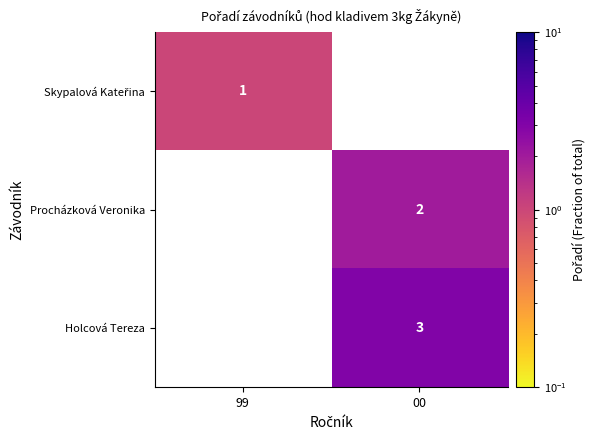

Between 00 and 99, which is larger?

99